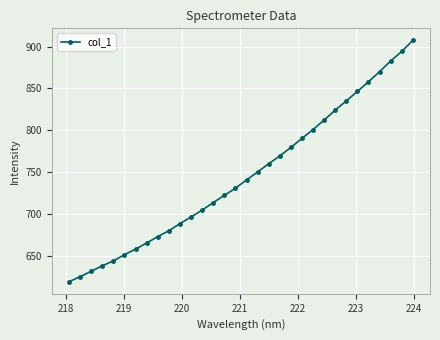

Reading left to right, extract all data points from this chart.

619.2	625.2	631.7	638.3	644.0	651.6	658.1	665.6	673.1	680.2	688.6	696.6	704.8	713.8	722.4	731.0	740.8	750.4	760.2	769.5	779.7	790.4	801.0	812.3	824.2	835.2	846.5	858.0	870.1	882.9	894.2	907.4